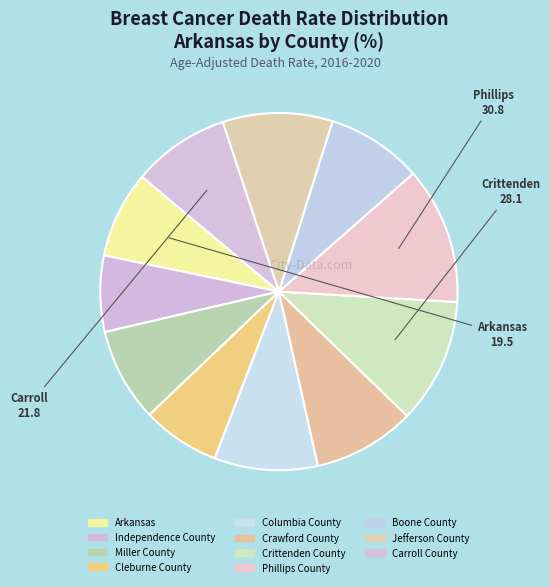

What is the change in value from Phillips County to Carroll County?

-9.0